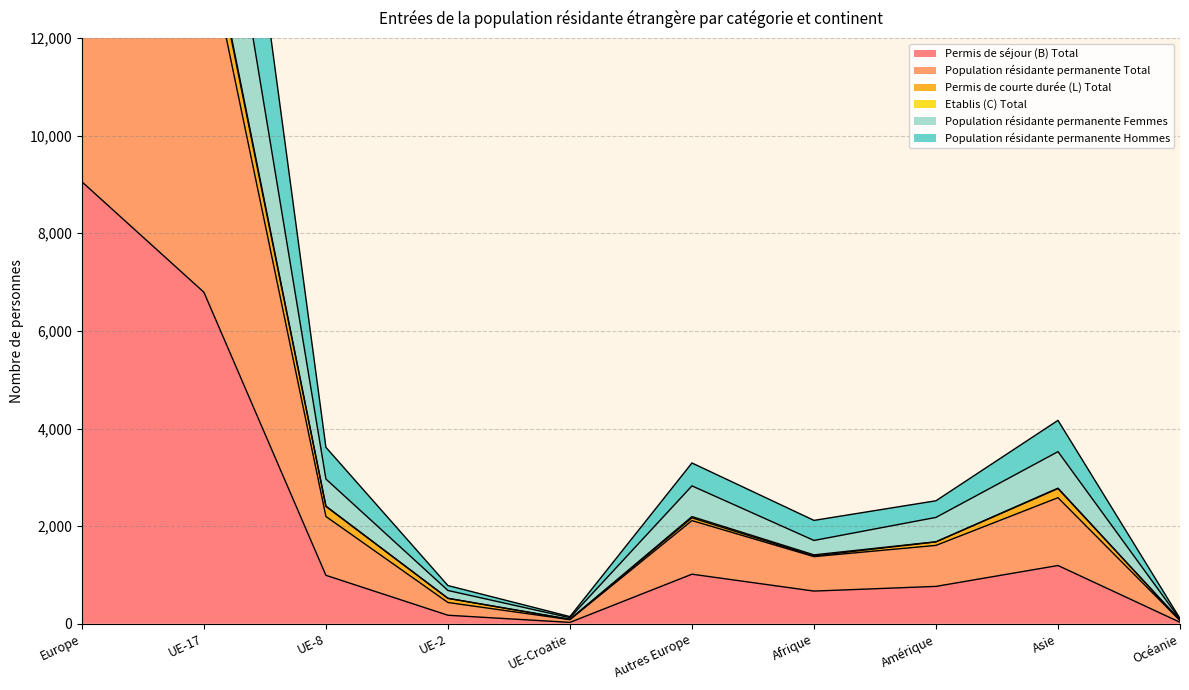

The Permis de séjour (B) Total series shows 1959 at Asie. True or false?

False